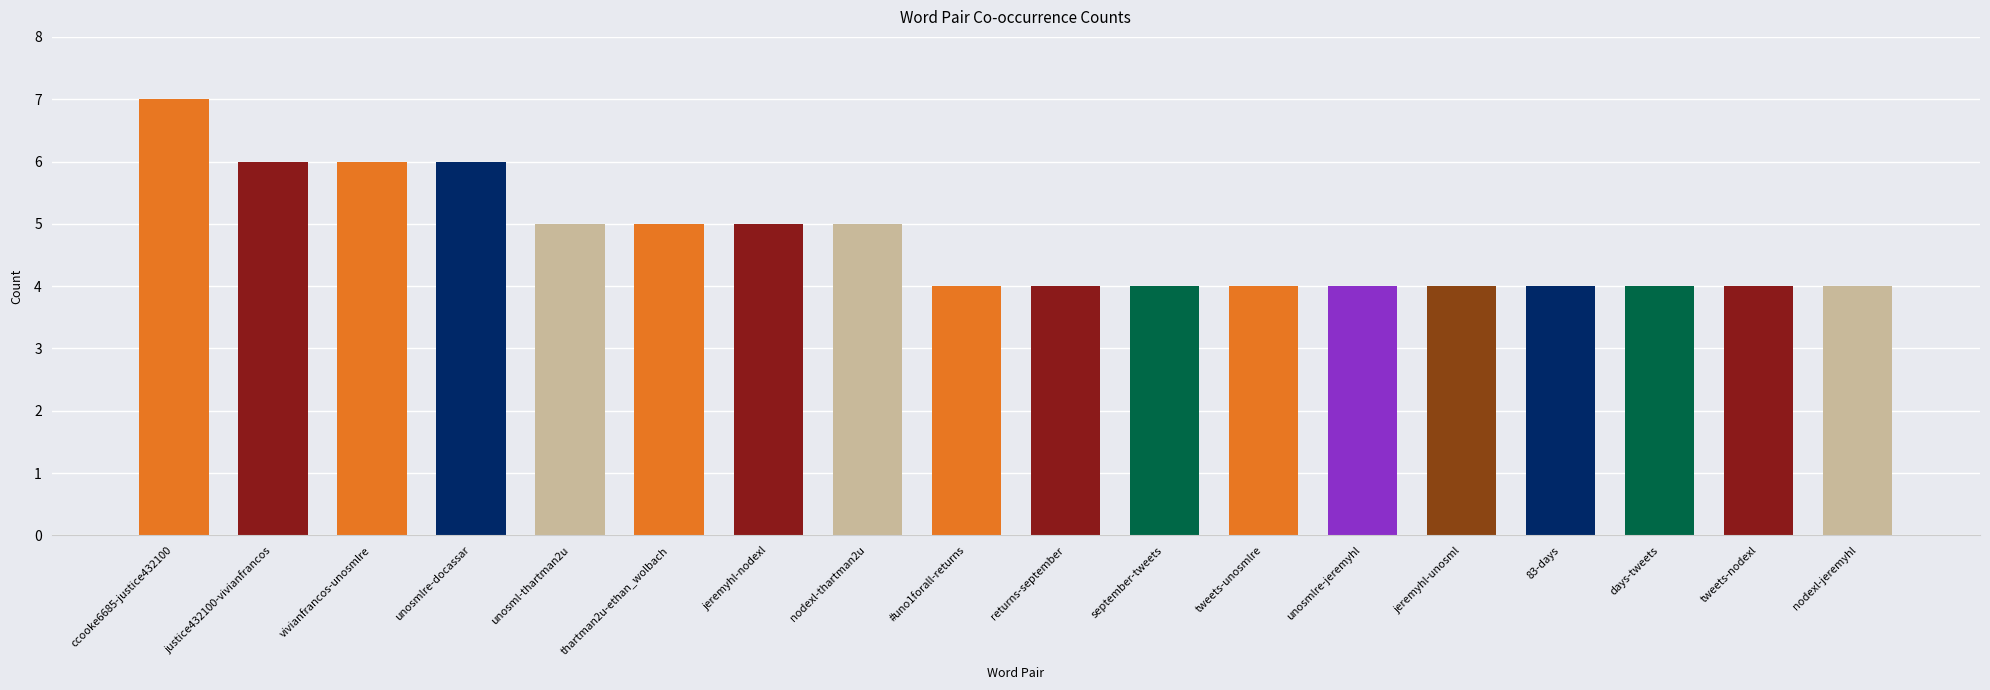

Which has a higher value, jeremyhl-unosml or nodexl-thartman2u?

nodexl-thartman2u